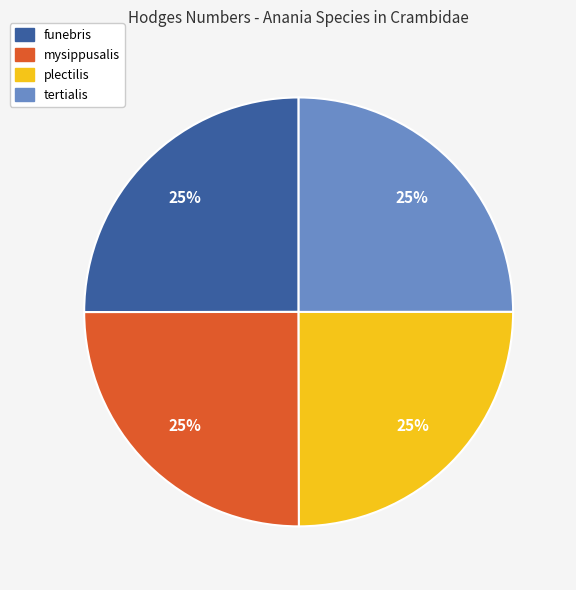

To the nearest percent, what percentage of the pie is tertialis?

25%